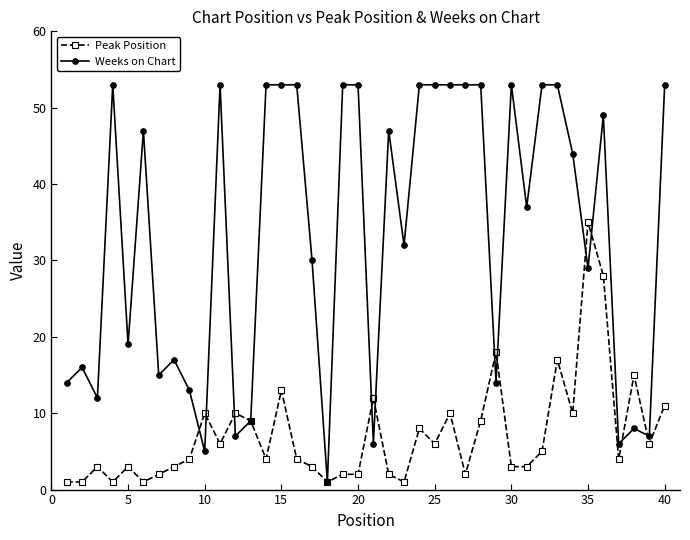

What is the average value of the Peak Position series?

7